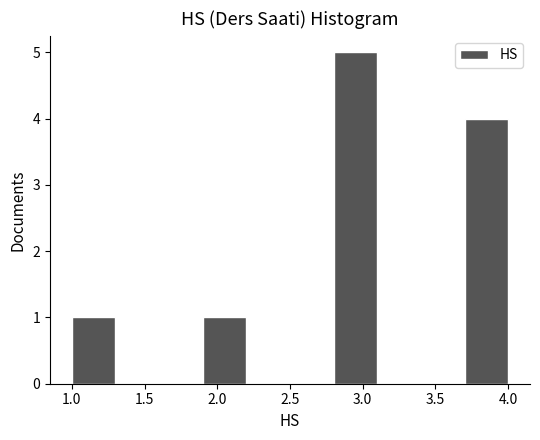

Which range on the x-axis has the tallest bar?

2.8 to 3.1